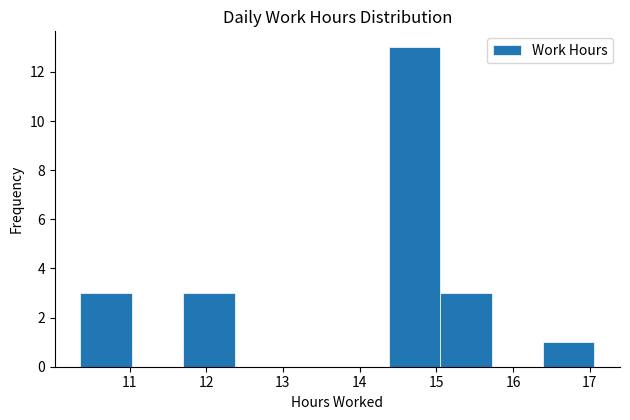

What is the height of the bar covering 11.70 to 12.37 on the x-axis? Neither the bar edges nor the heights are printed on the chart, so give them approximately, as read against the axes.

3